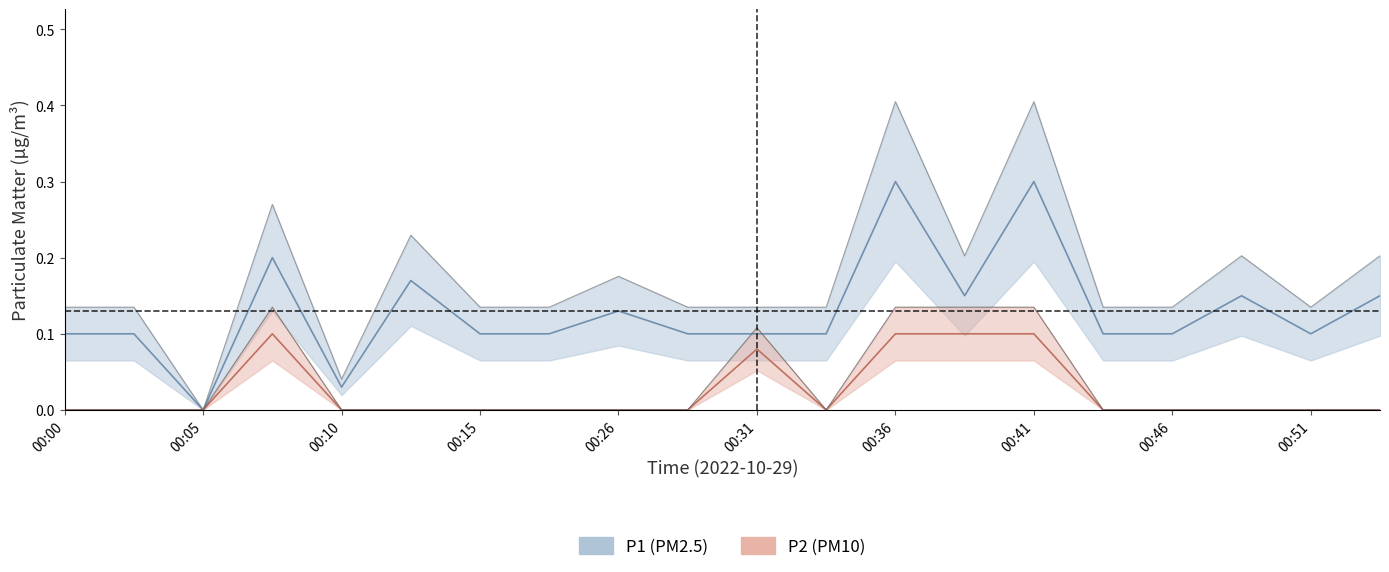

How many interior local valleys does the P2 series have?

1